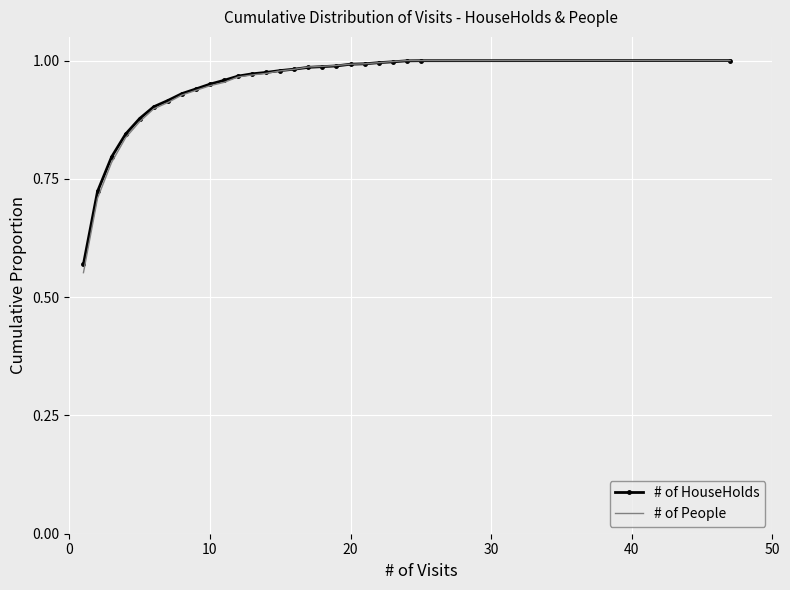

Which series has the largest range (max minus min)?

# of People